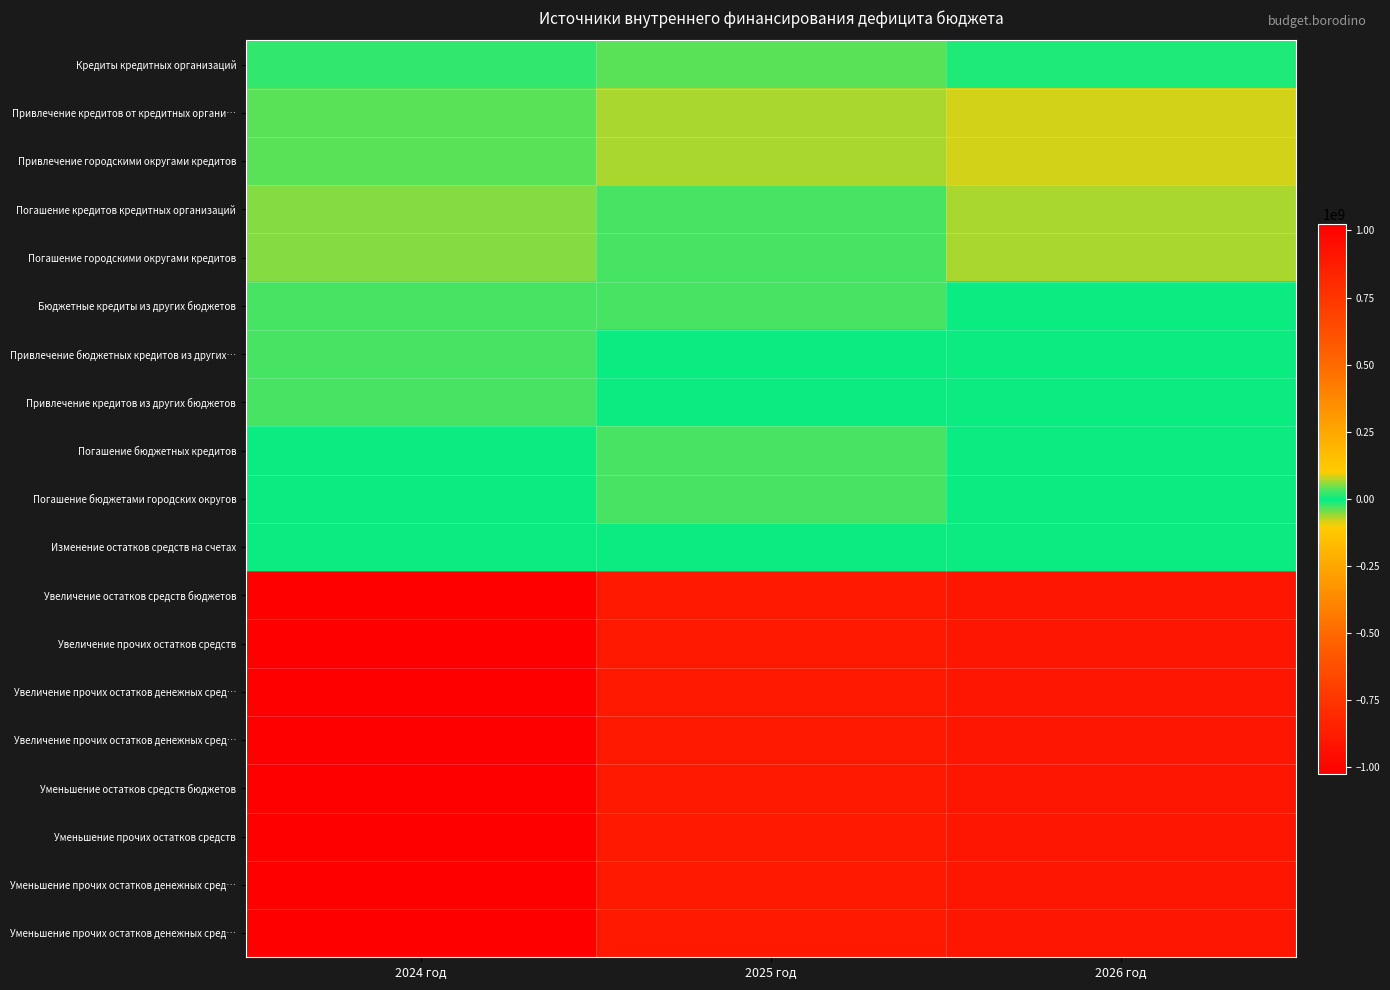

At which category is the sum across all series the highest?

2026 год